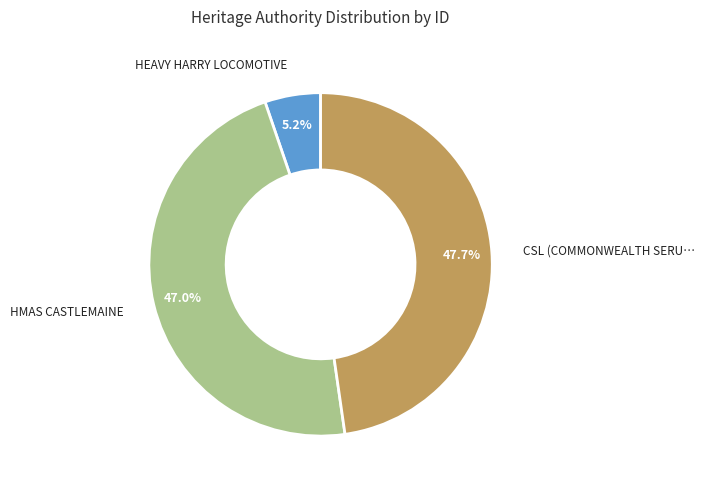

Is there any slice that represents more than half of the pie?

No